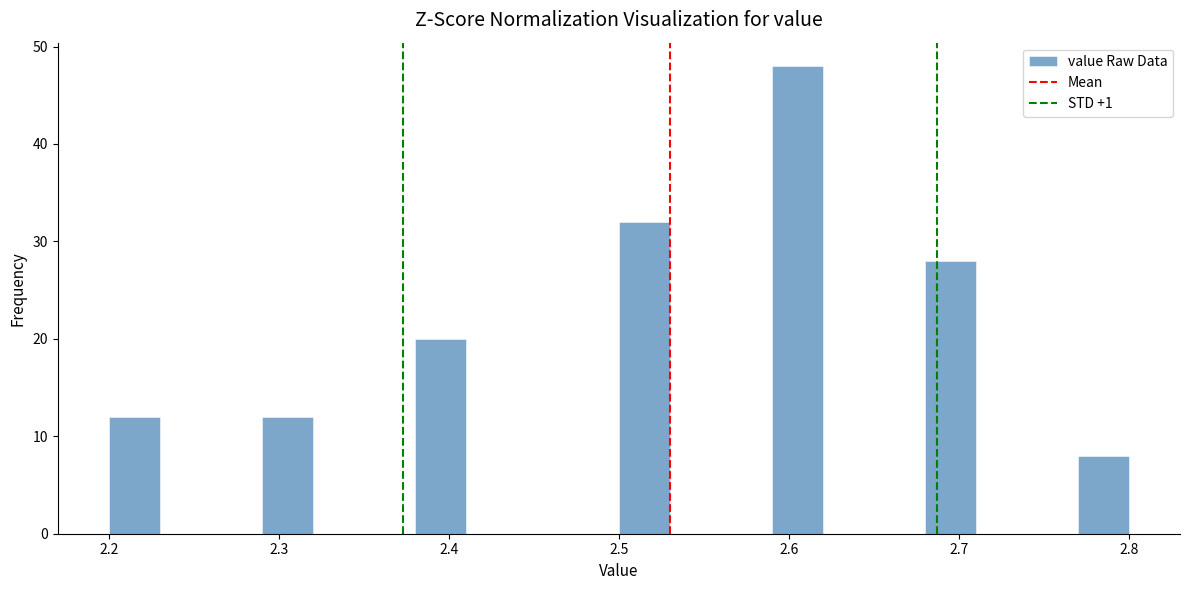

Around what value on the x-axis is the tallest bar? Give the approximate position of its centre, as read against the axis.

2.61